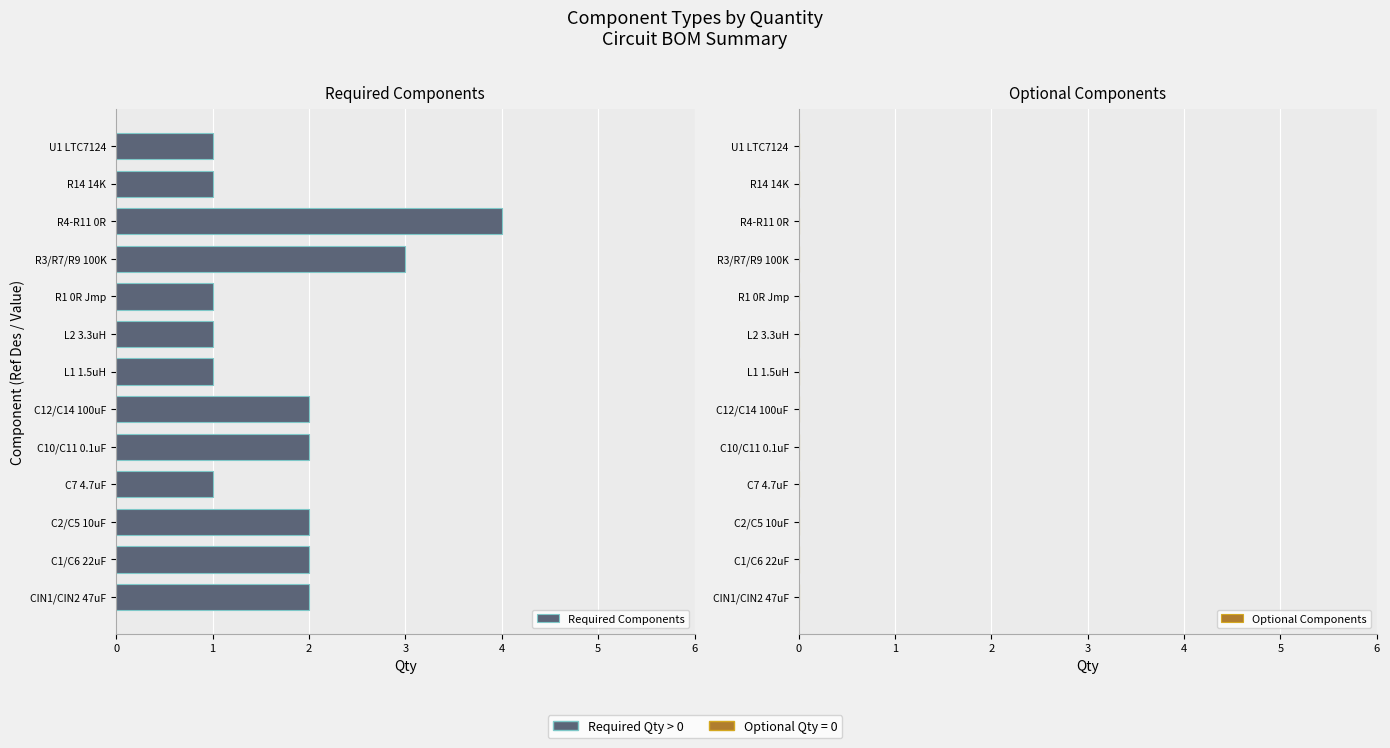

At which category does the chart reach its peak across all series?

R4-R11 0R